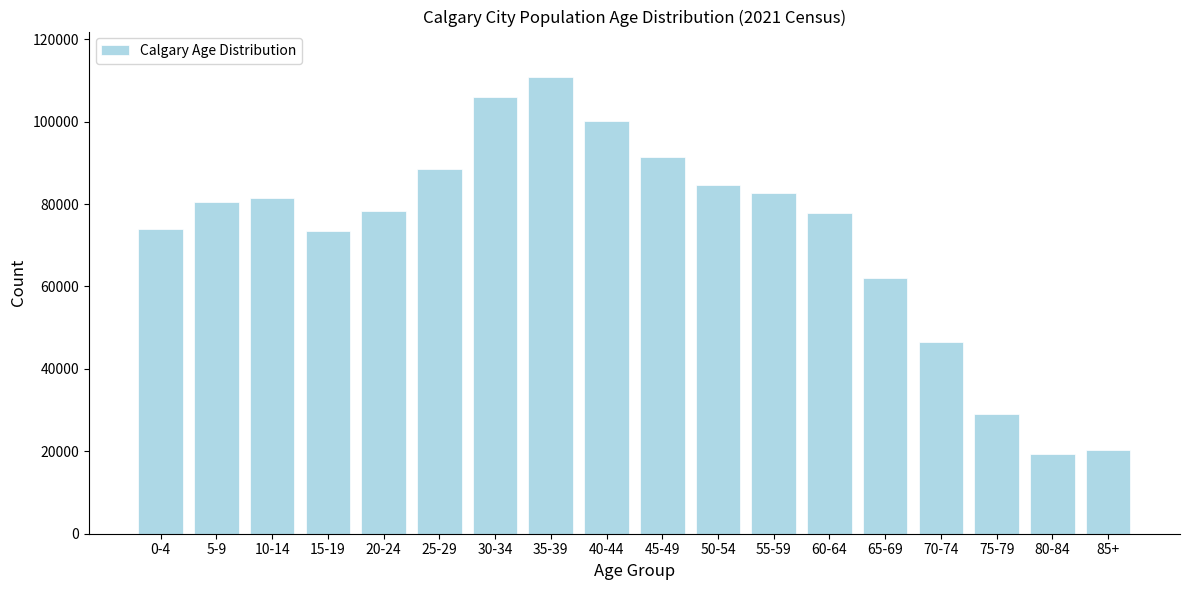

Is it true that the value at 35-39 is 110765?

True